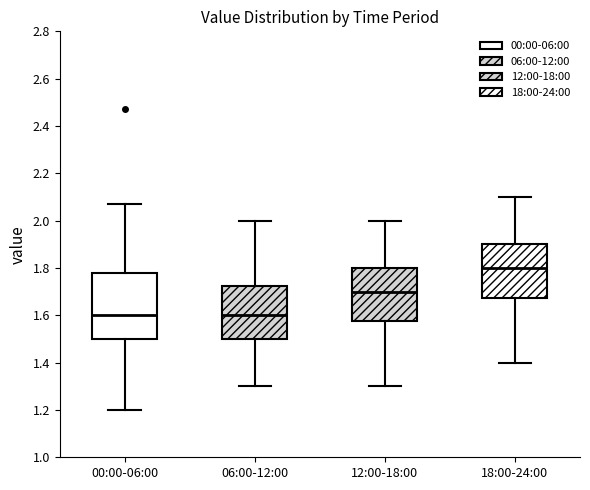

Comparing the boxes themselves (not the whiskers), which one is the tallest?

00:00-06:00